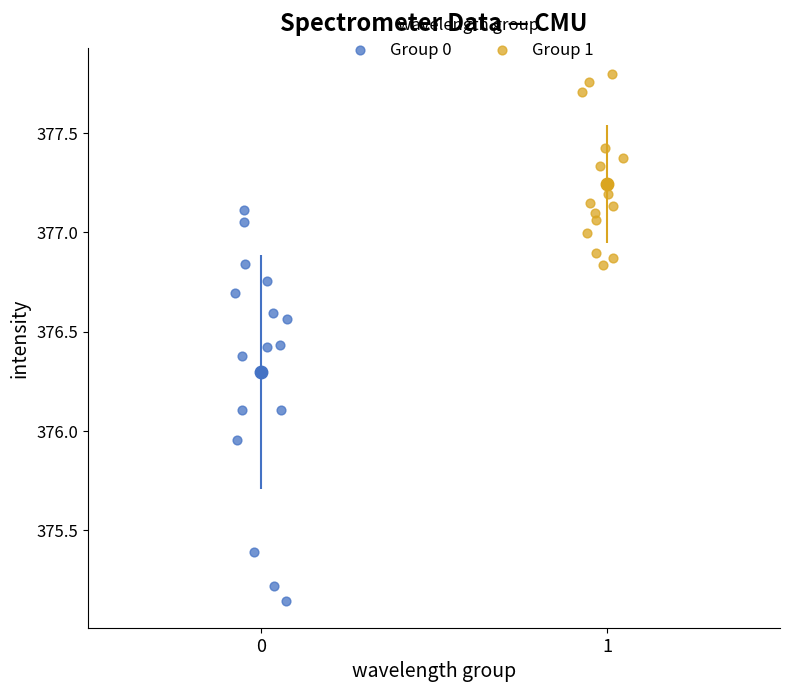

Which series contains the lowest Y value?

Group 0